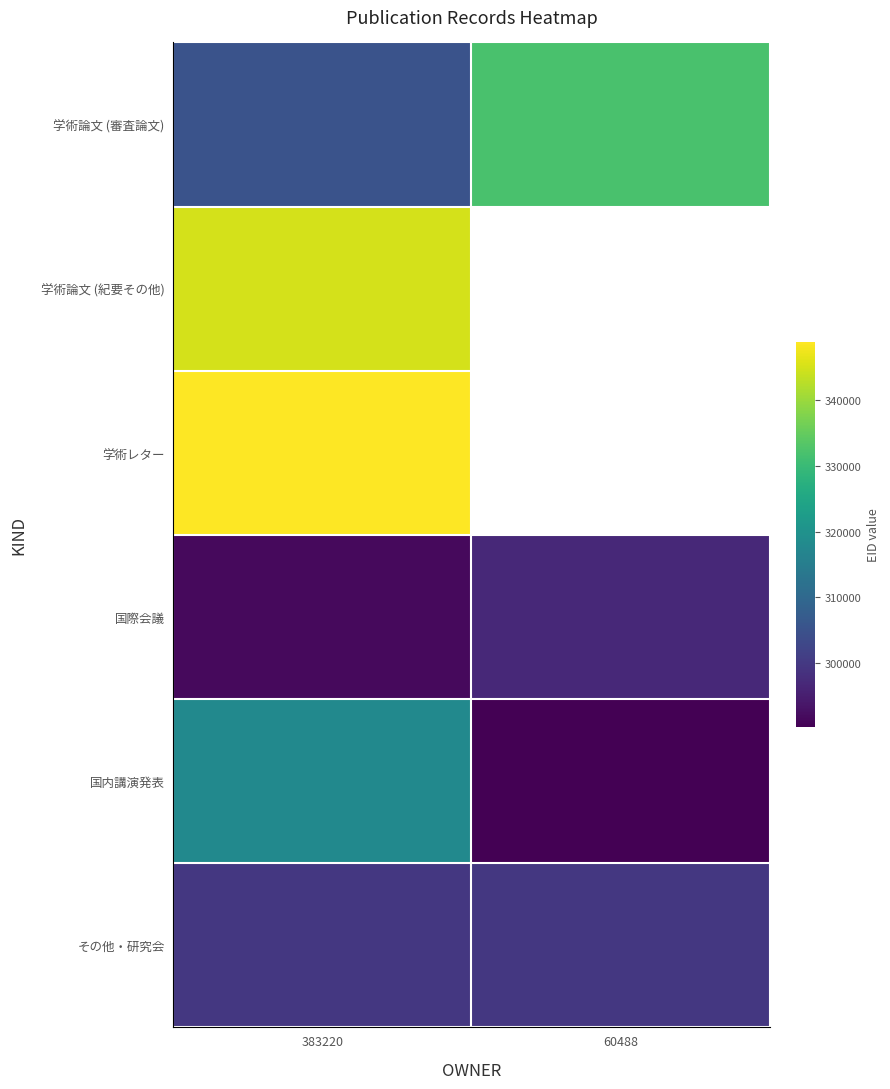

What is the spread (max minus min) of values at 60488?

41651.0